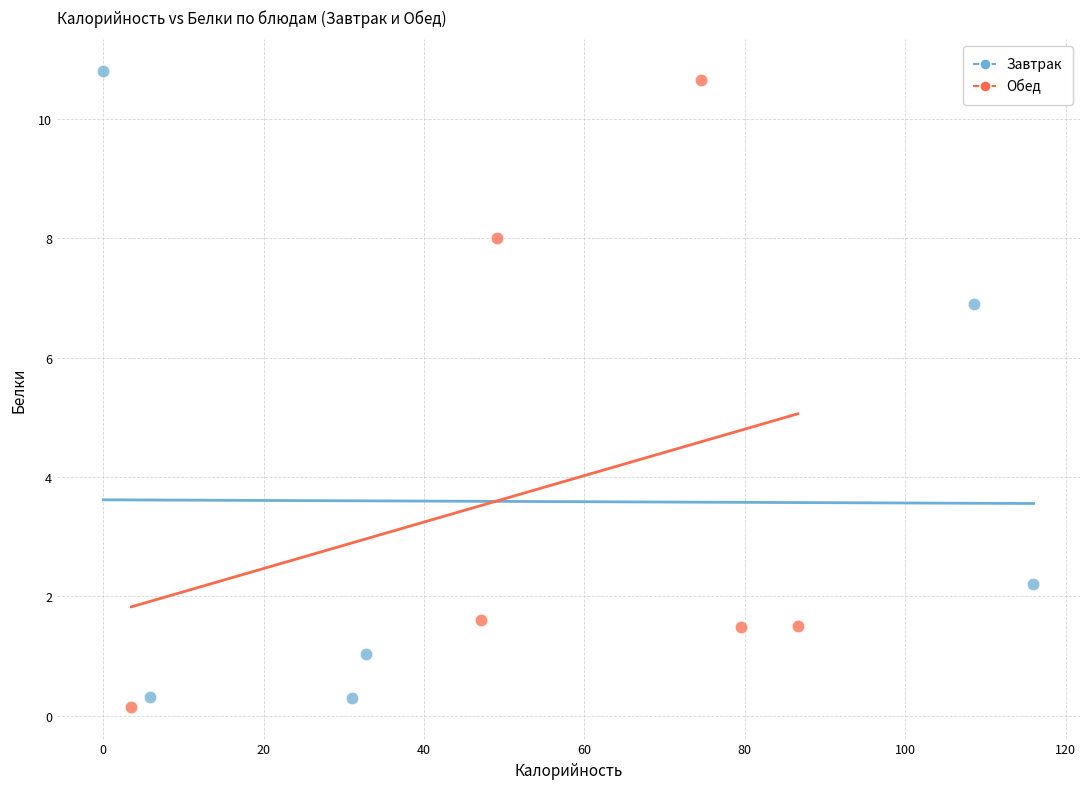

What are all the series names shown in the legend?

Завтрак, Обед